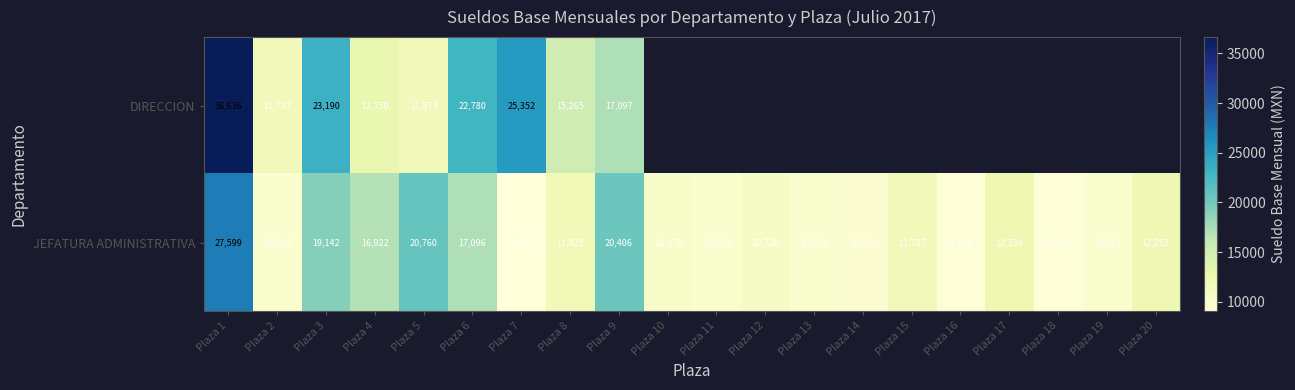

How many values in the JEFATURA ADMINISTRATIVA series exceed 11737?

10